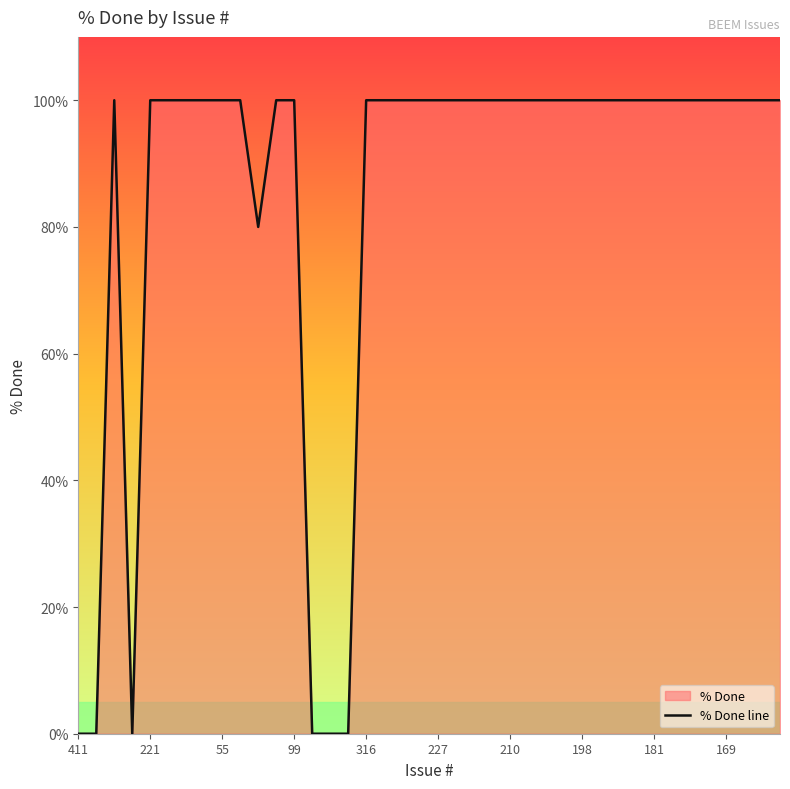

How many points are lower than both their immediate neighbors (excluding endpoints)?

2